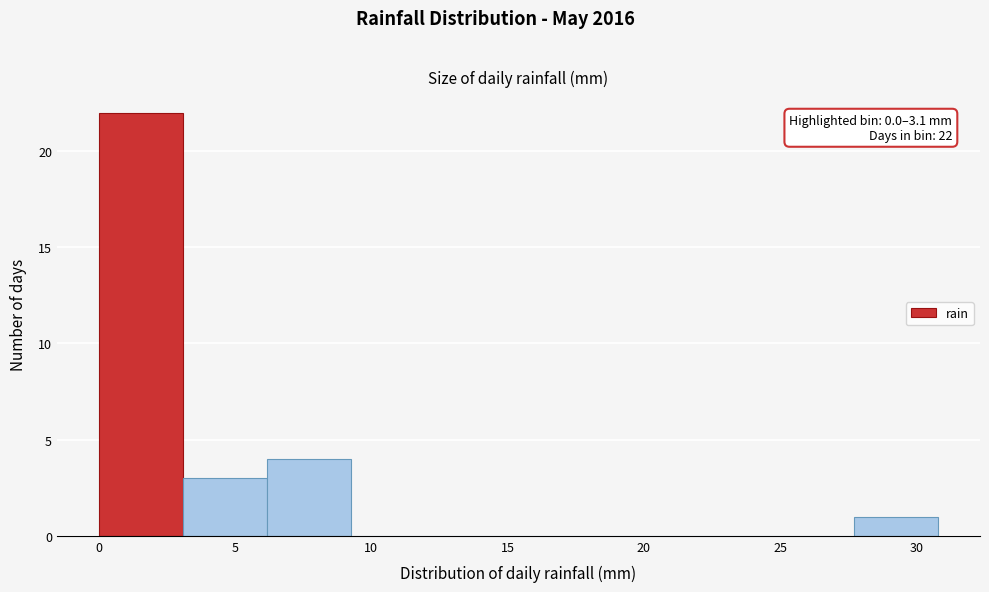

Which range on the x-axis has the tallest bar?

0.0 to 3.0